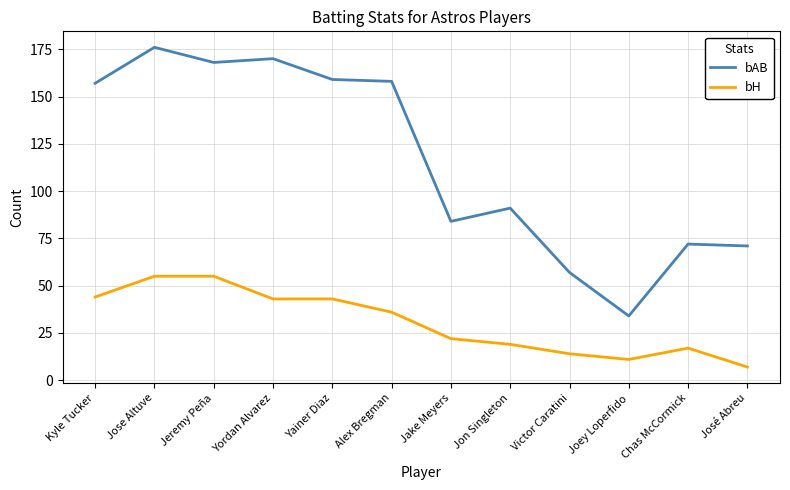

What is the difference between the bH values at Jon Singleton and José Abreu?

12